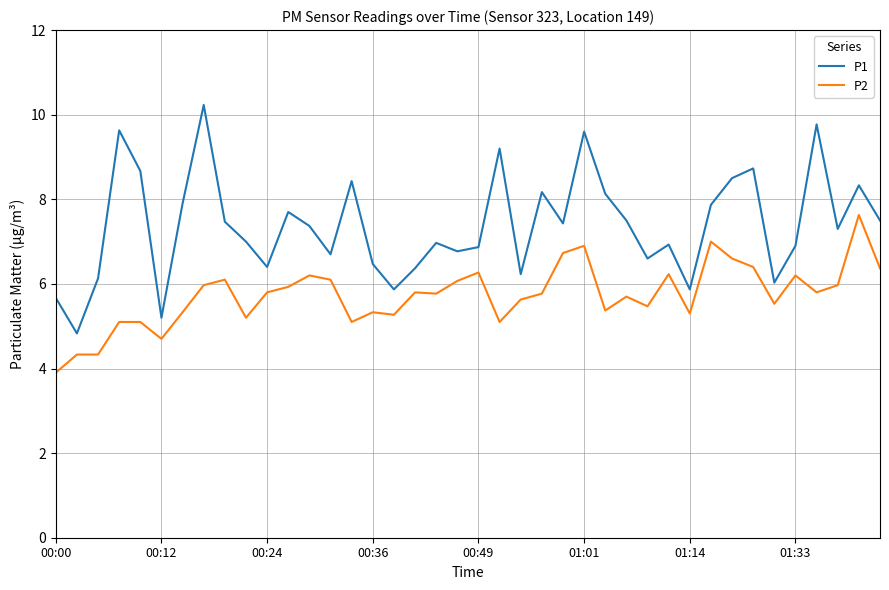

What is the difference between the maximum and minimum values in the P2 series?

3.7